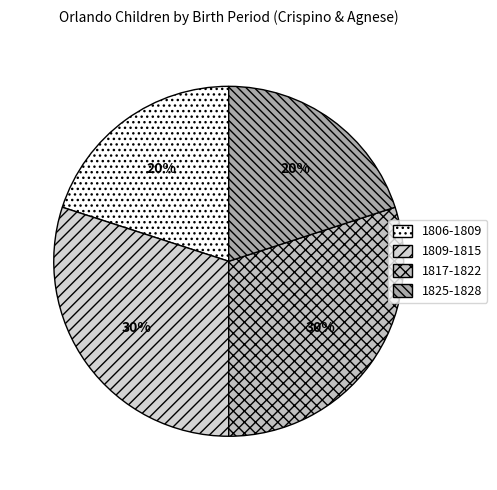

Count the number of slices in the pie.

4